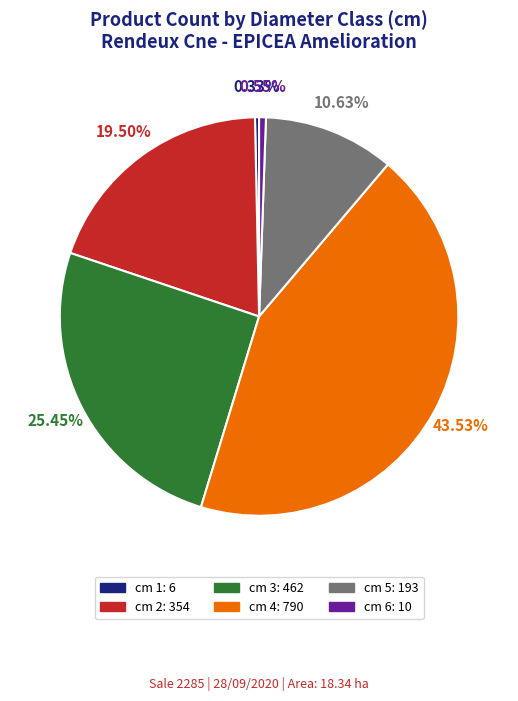

Which slice is the largest?

cm 4: 790